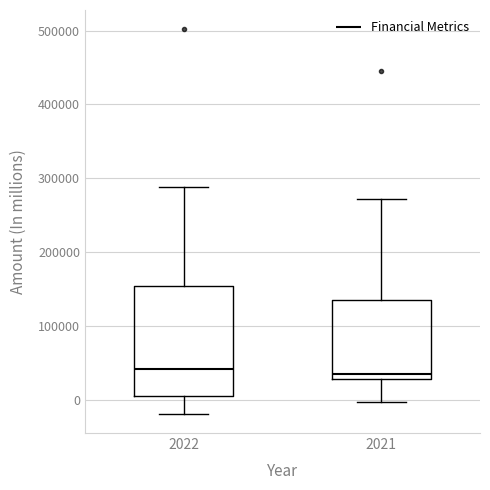

Reading left to right, read every box against the y-axis: the position of its median line, the range the box covers, and the ends of its whiskers. The values are not printed on the chart, so give them approximately, as read against the axis.

2022: median 40000, box 10000 to 150000, whiskers -20000 to 290000
2021: median 40000, box 30000 to 140000, whiskers 0 to 270000